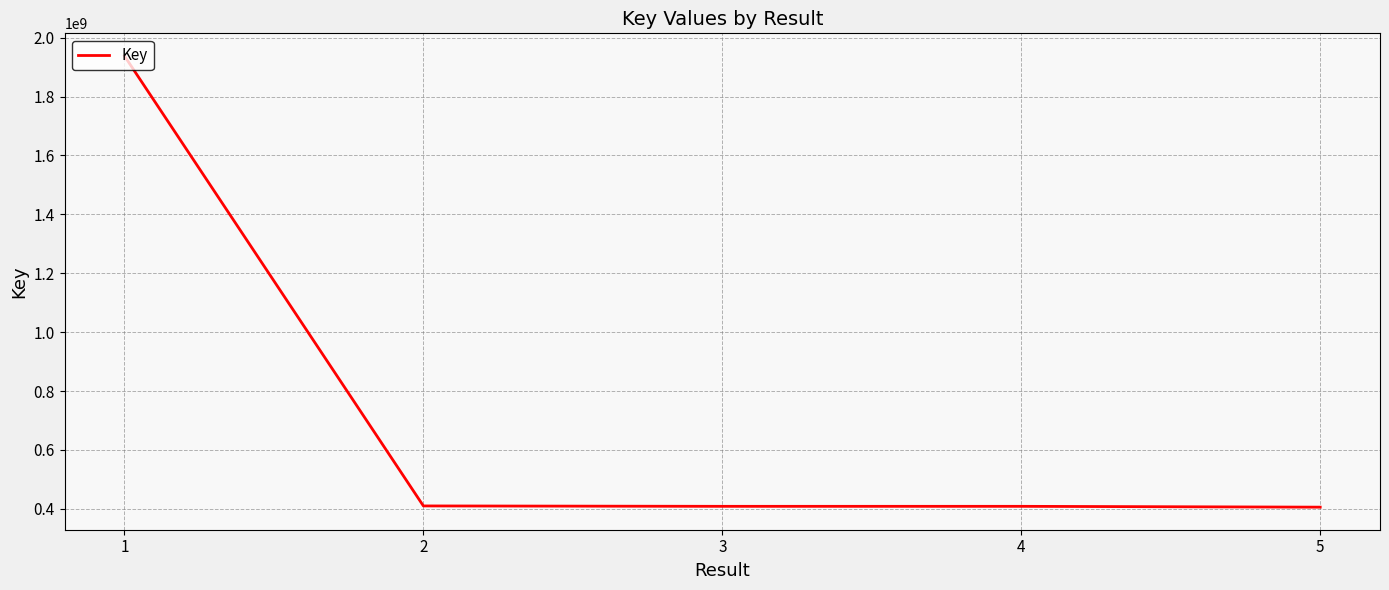

What is the difference between the values at 3 and 5?

2816371